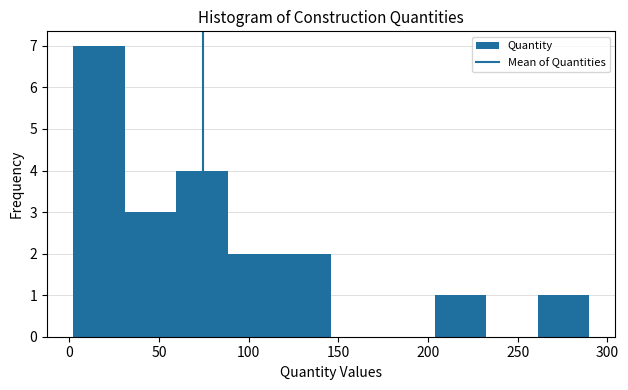

Which range on the x-axis has the tallest bar?

0 to 30